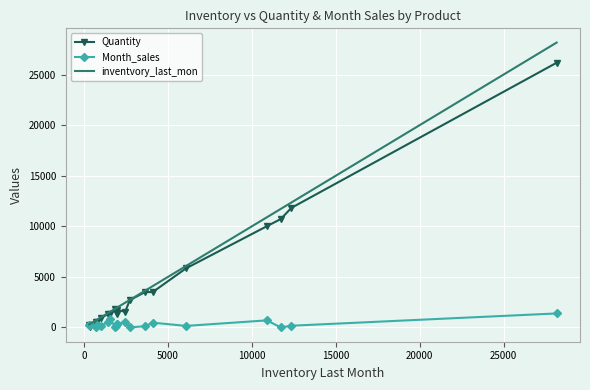

List the series in order of their peak value, lowest first.

Month_sales, Quantity, inventvory_last_mon